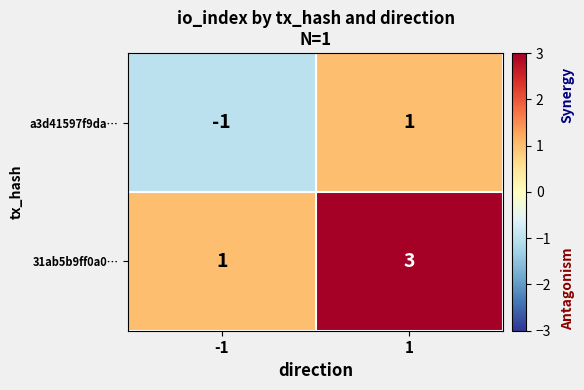

Rank the series at 1 from lowest to highest value.

a3d41597f9da…, 31ab5b9ff0a0…